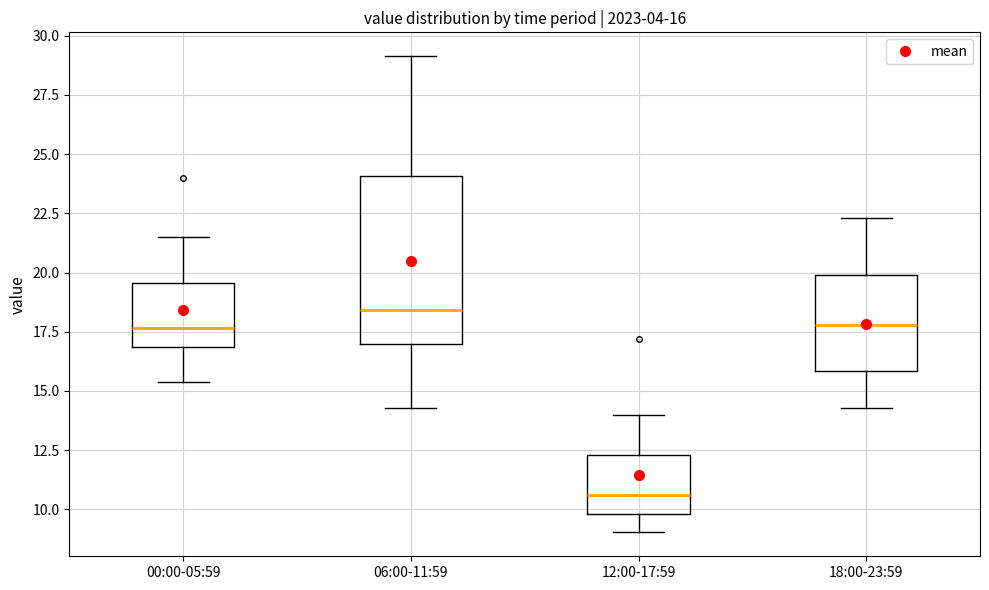

Which box's median line is the lowest?

12:00-17:59